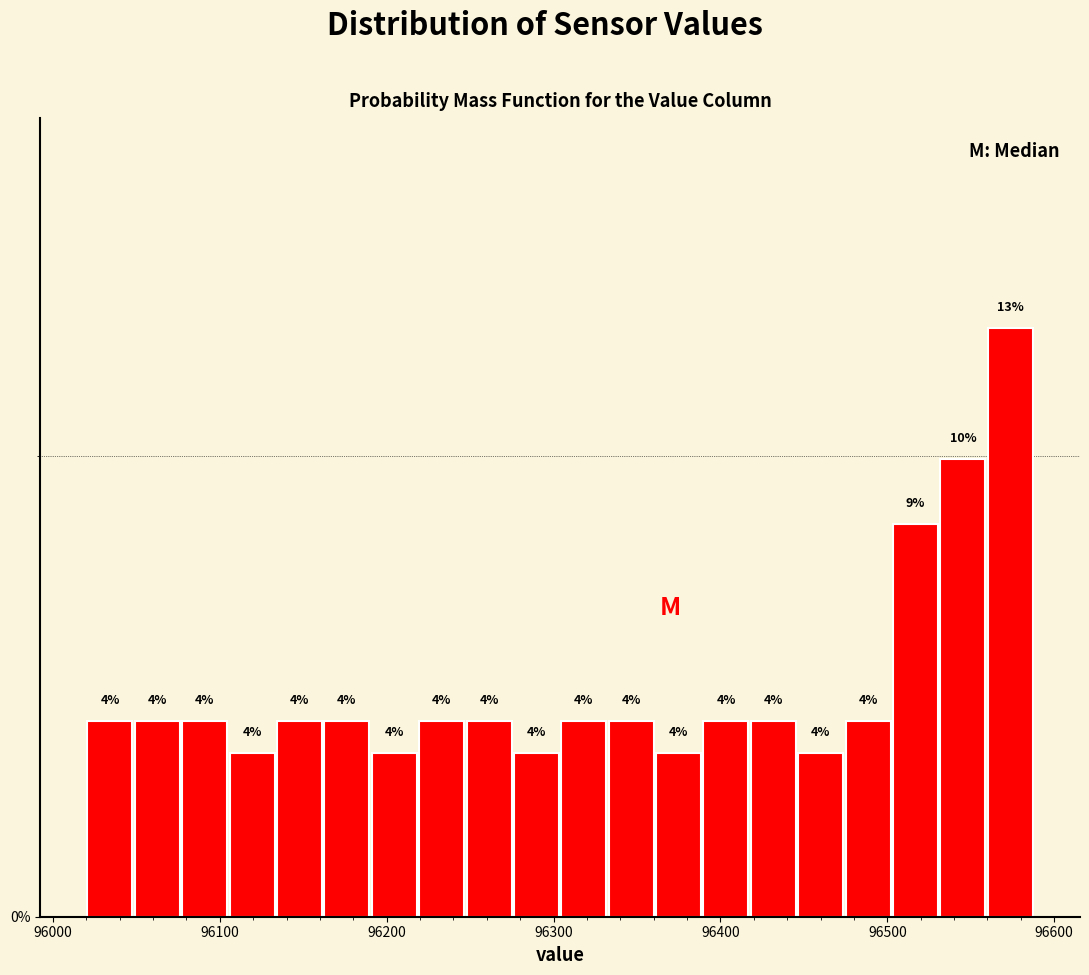

Around what value on the x-axis is the tallest bar? Give the approximate position of its centre, as read against the axis.

96570